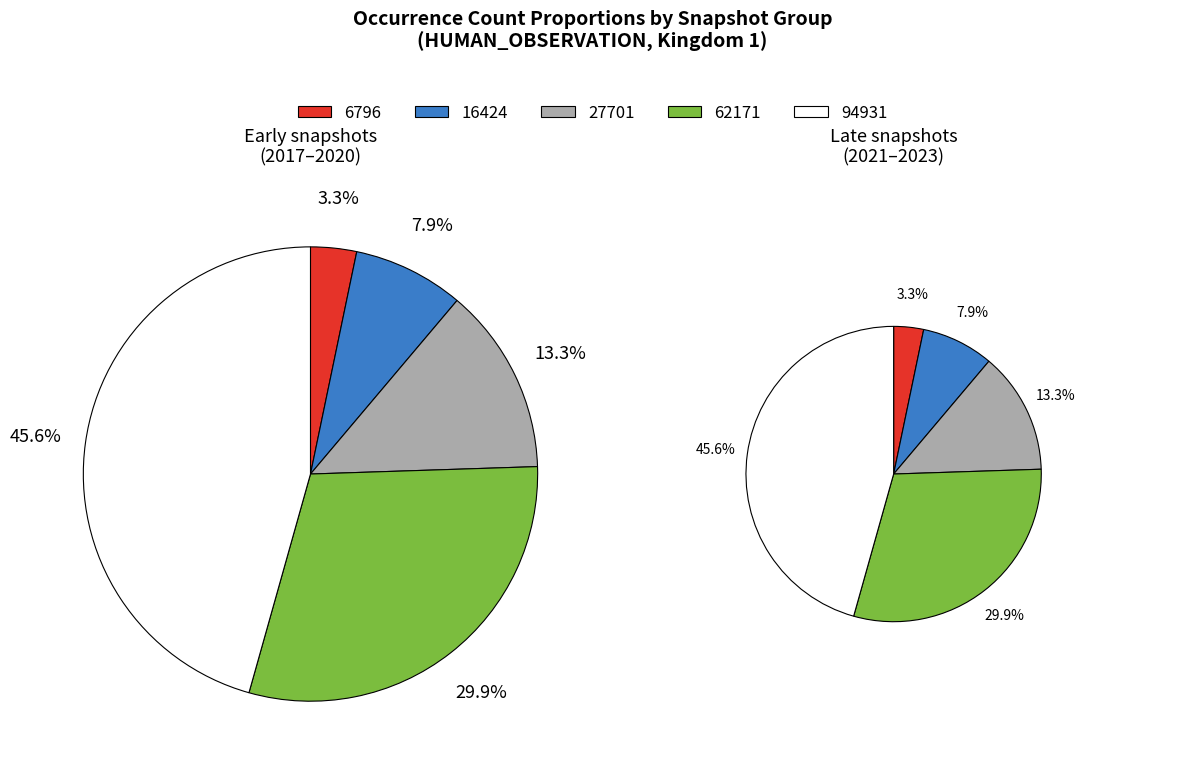

Does 16424 represent more than half of the total?

No